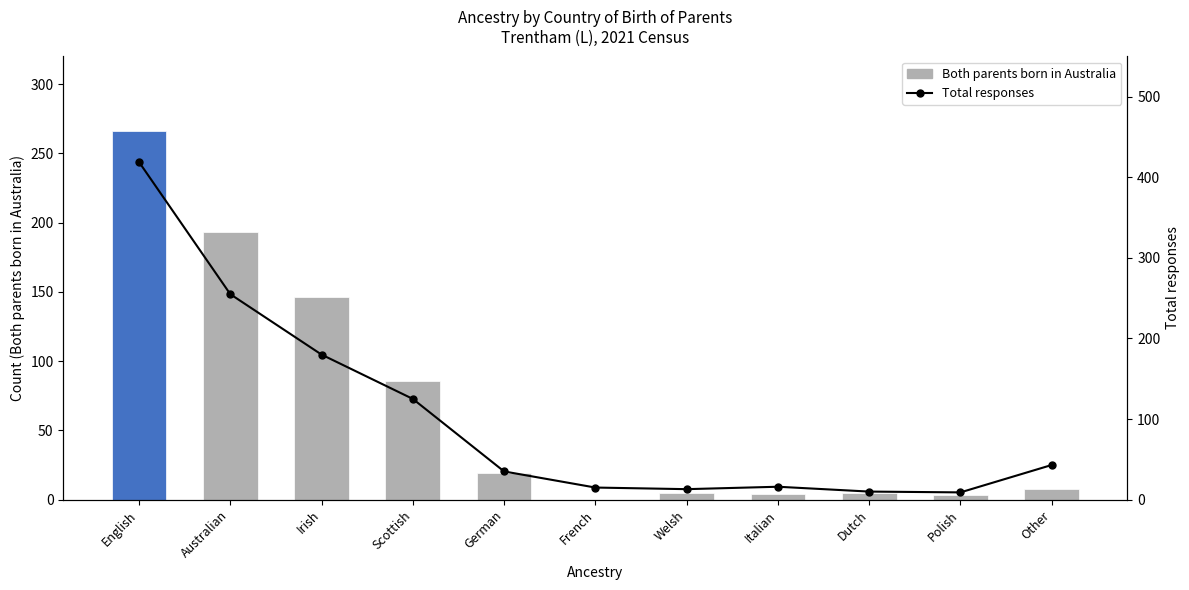

Reading left to right, what are all the values shown in this chart?

Both parents born in Australia: 266	193	146	86	19	0	5	4	5	3	8
Total responses: 419	255	180	125	35	15	13	16	10	9	43